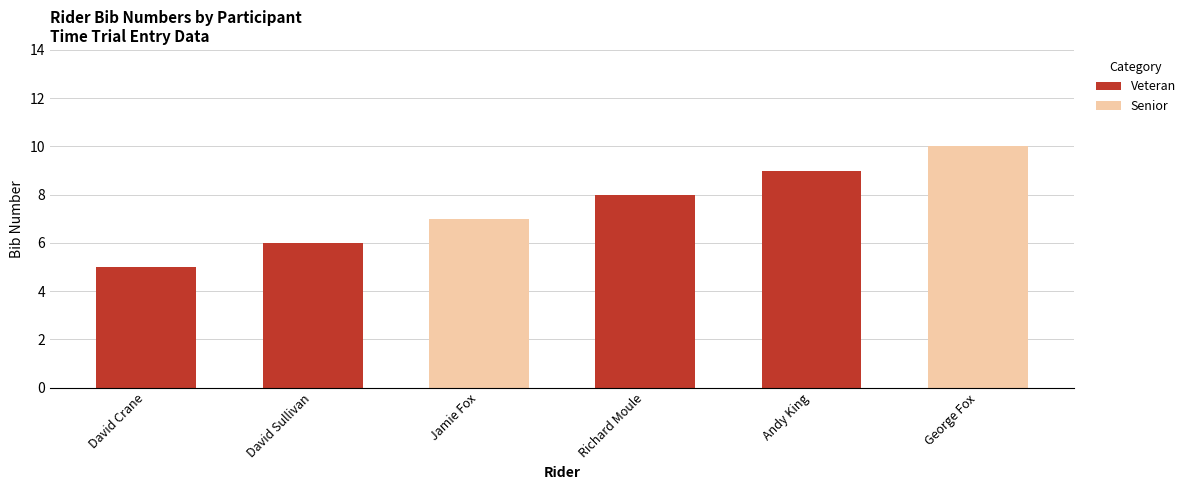

Approximately how many times larger is the value at Richard Moule compared to George Fox?

0.8